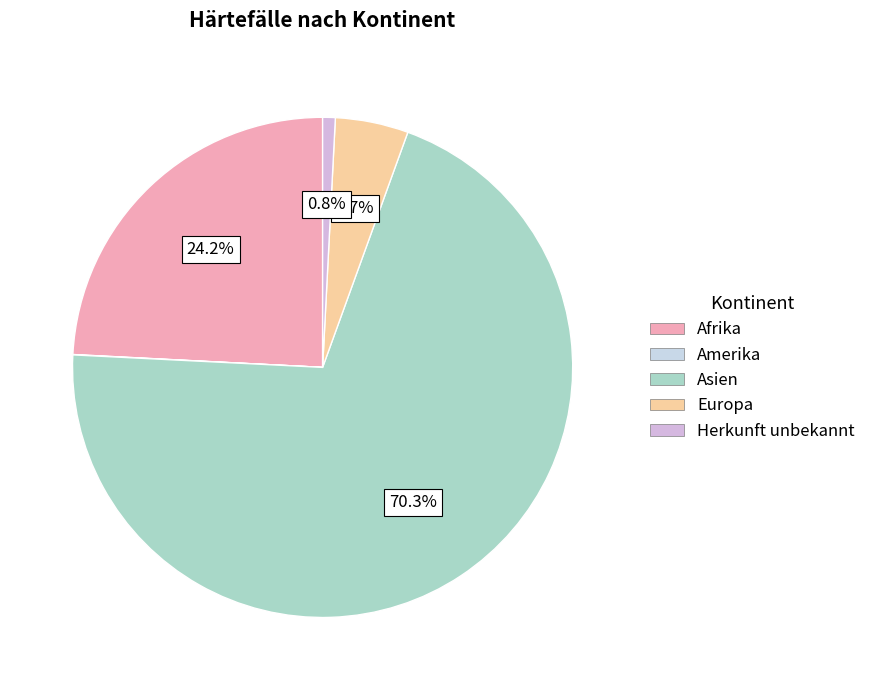

What is the change in value from Amerika to Herkunft unbekannt?

+34